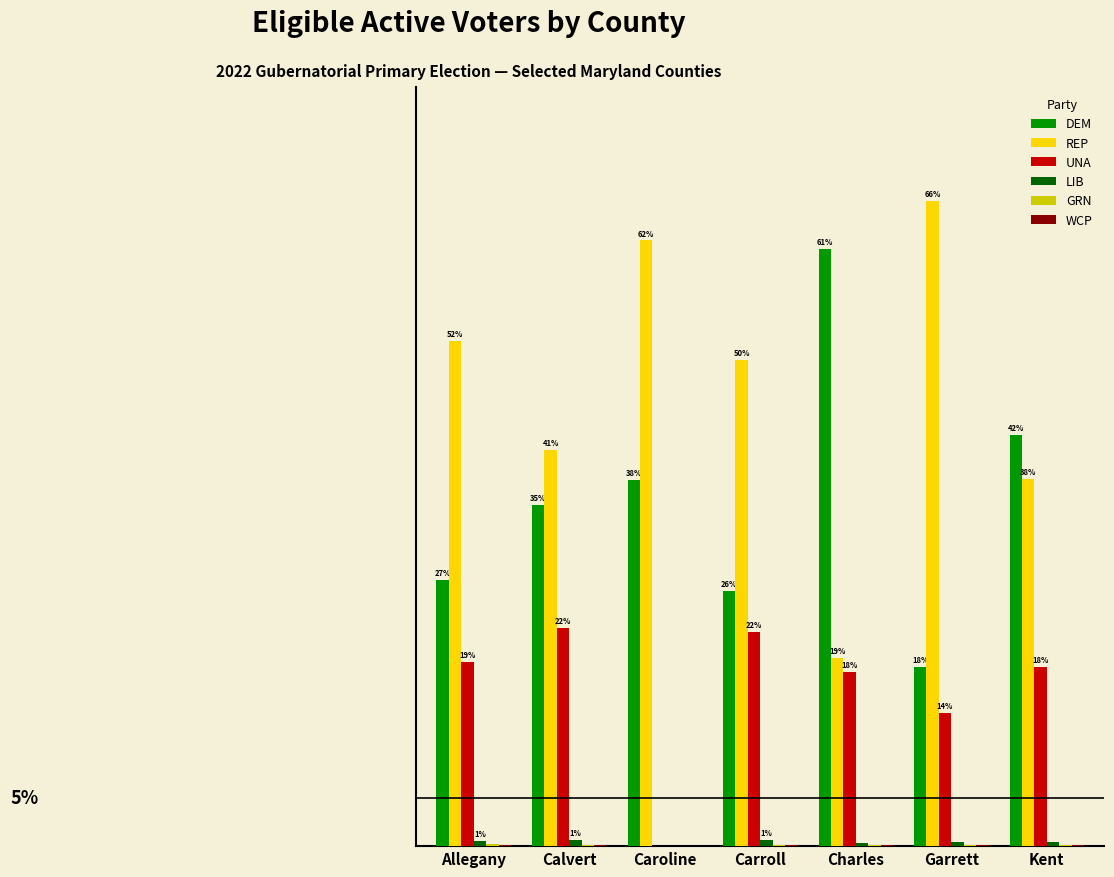

What is the value of the LIB bar at the 6th from the left?

0.5